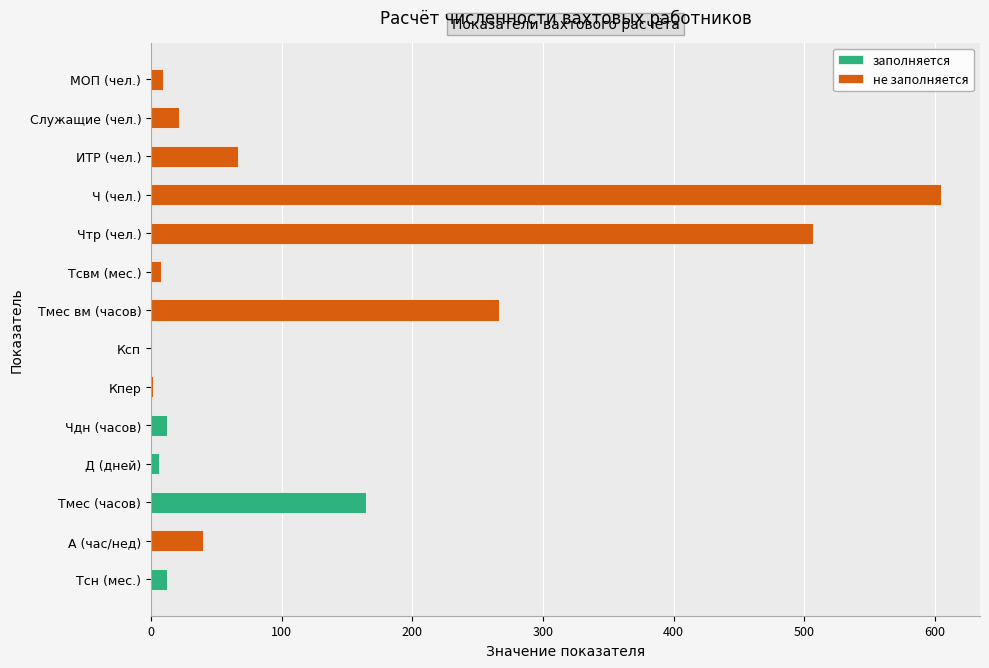

How many distinct data groups are displayed?

2